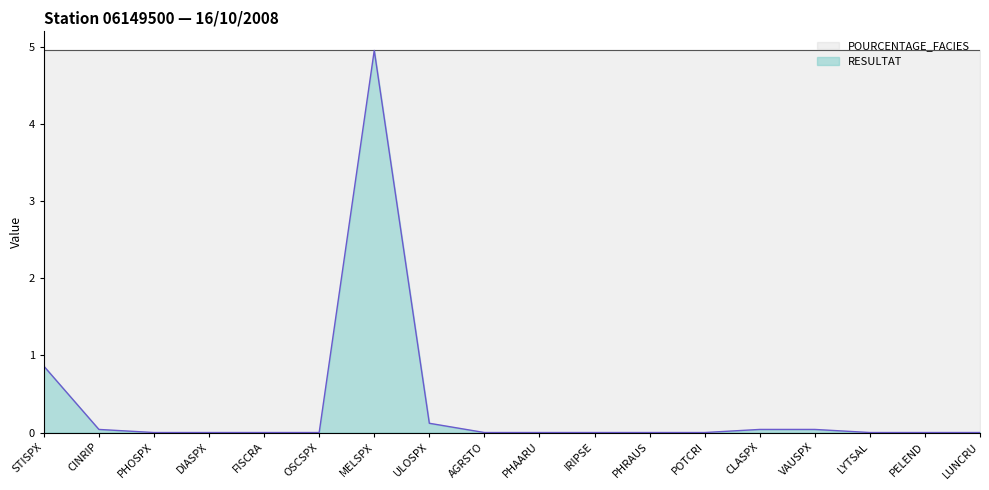

How many lines are shown in the chart?

2